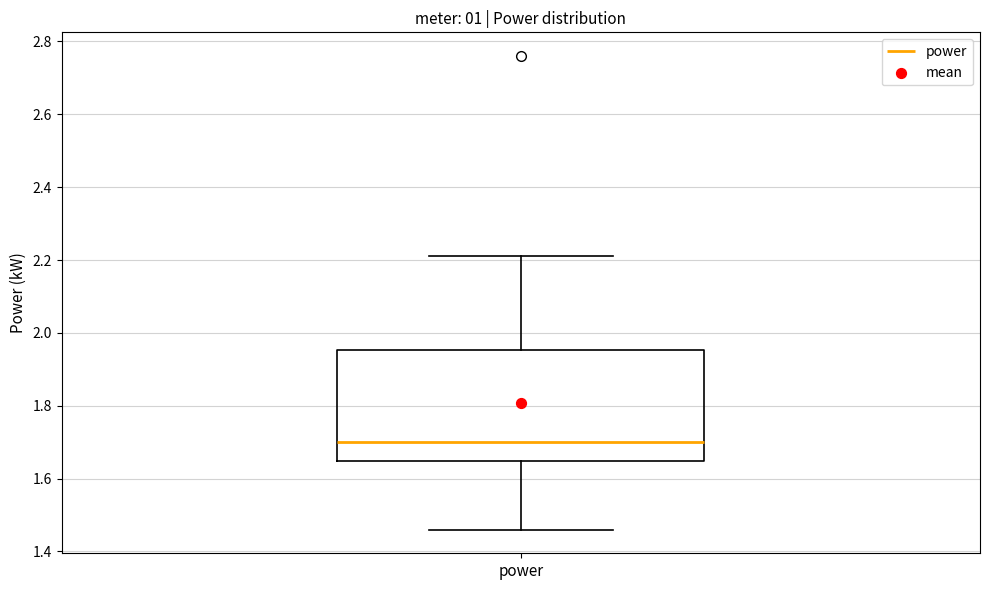

Transcribe this box plot: give where the median line is, the range the box spans, and where the two whiskers end, as read against the y-axis. The values are not printed on the chart, so give them approximately, as read against the axis.

median 1.70, box 1.64 to 1.96, whiskers 1.46 to 2.22